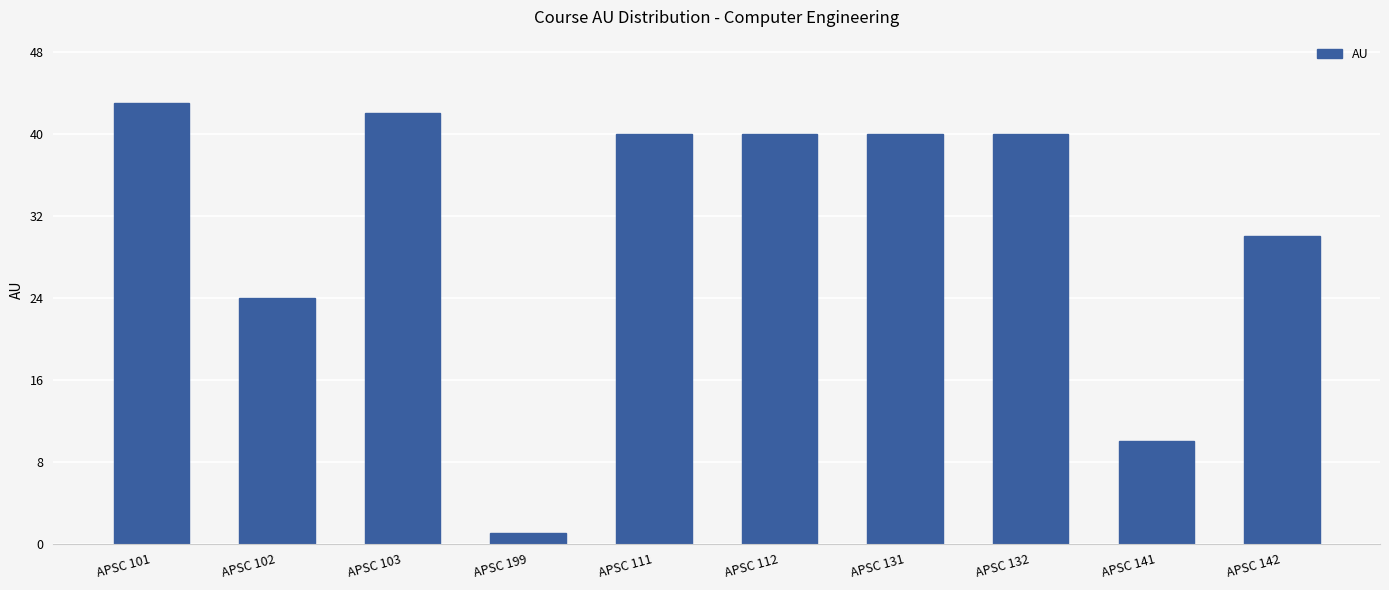

Reading left to right, extract all data points from this chart.

43	24	42	1	40	40	40	40	10	30